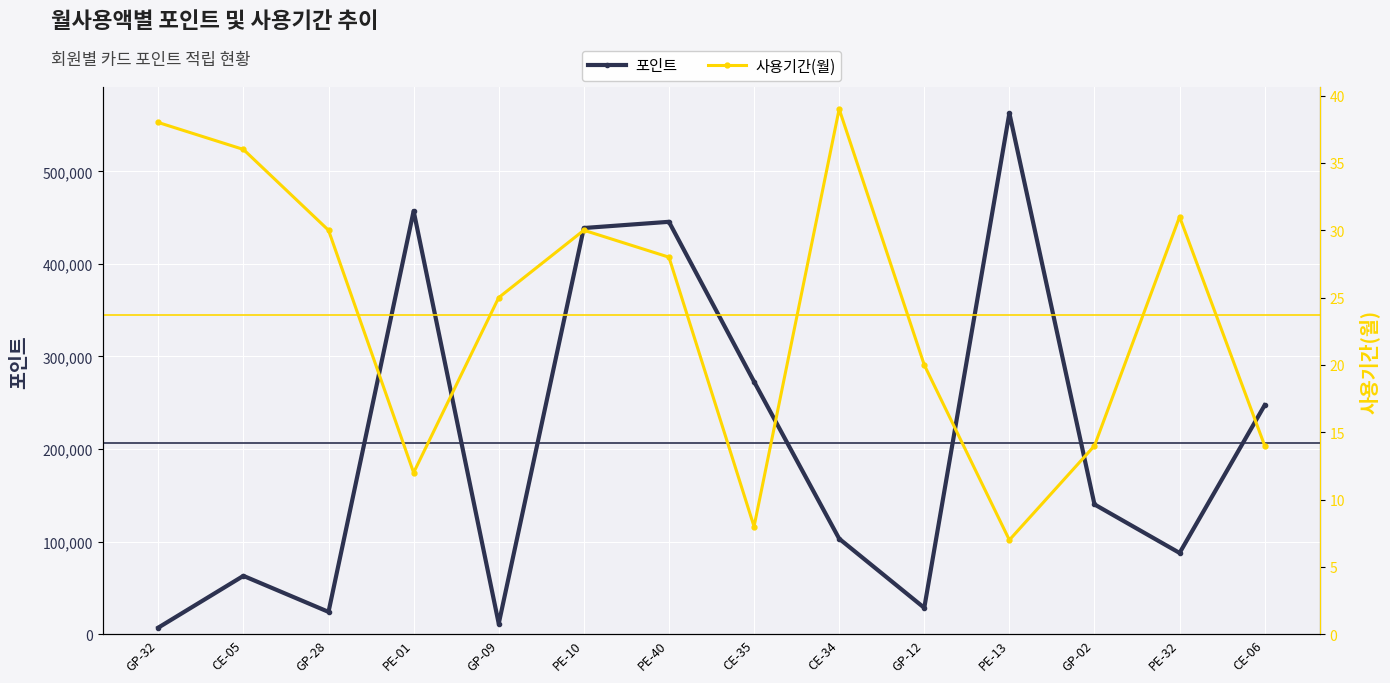

How many lines are shown in the chart?

2